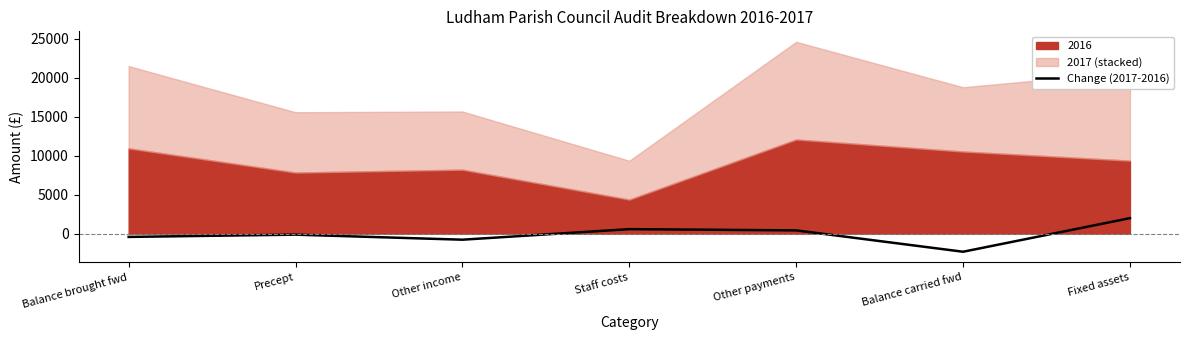

True or false: the data shows -195.0 at Balance brought fwd.

False